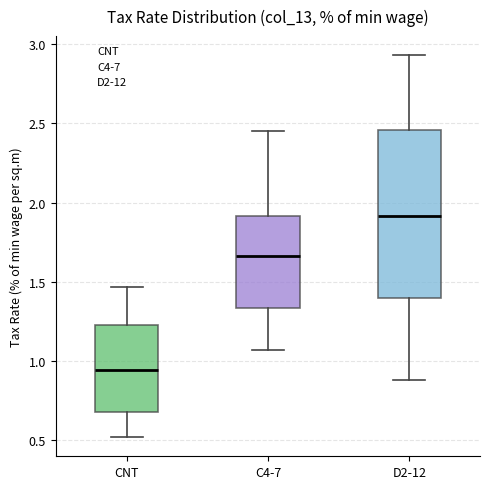

Where is the upper edge of the box for C4-7 on the y-axis? The values are not printed on the chart, so give them approximately, as read against the axis.

1.90